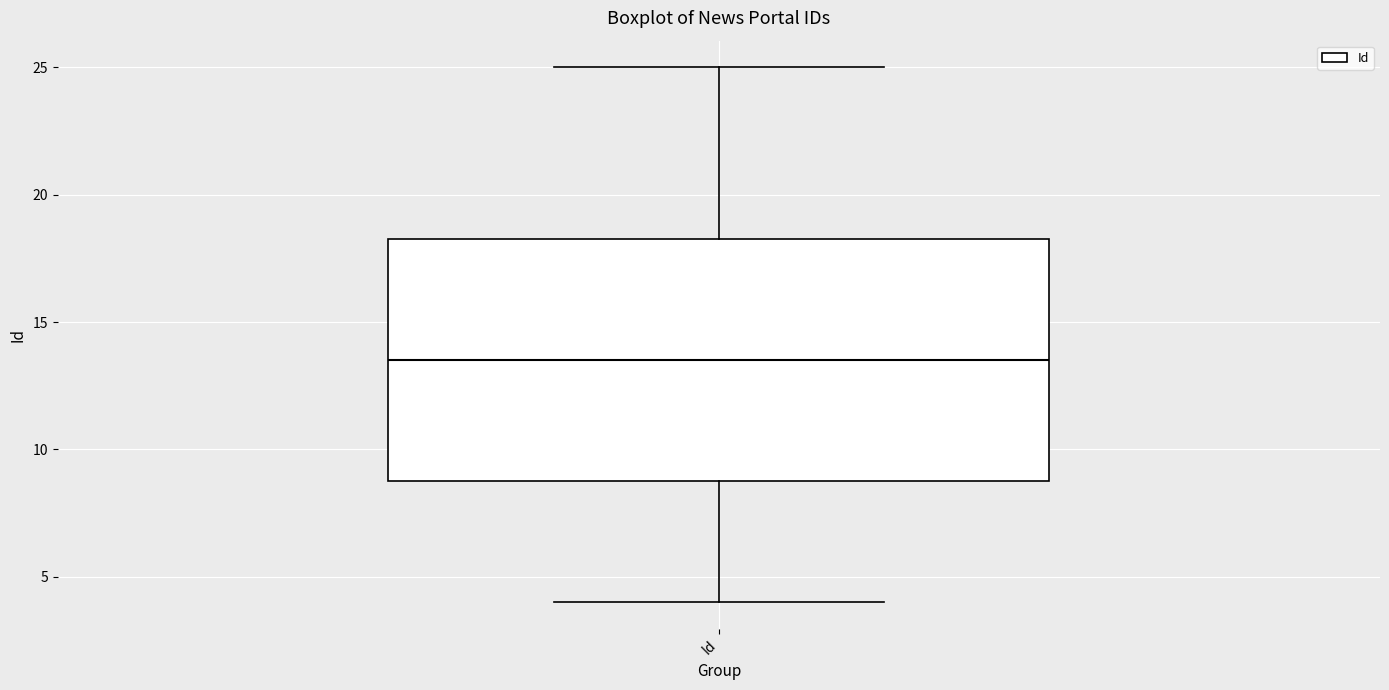

Transcribe this box plot: give where the median line is, the range the box spans, and where the two whiskers end, as read against the y-axis. The values are not printed on the chart, so give them approximately, as read against the axis.

median 13.5, box 9.0 to 18.5, whiskers 4.0 to 25.0